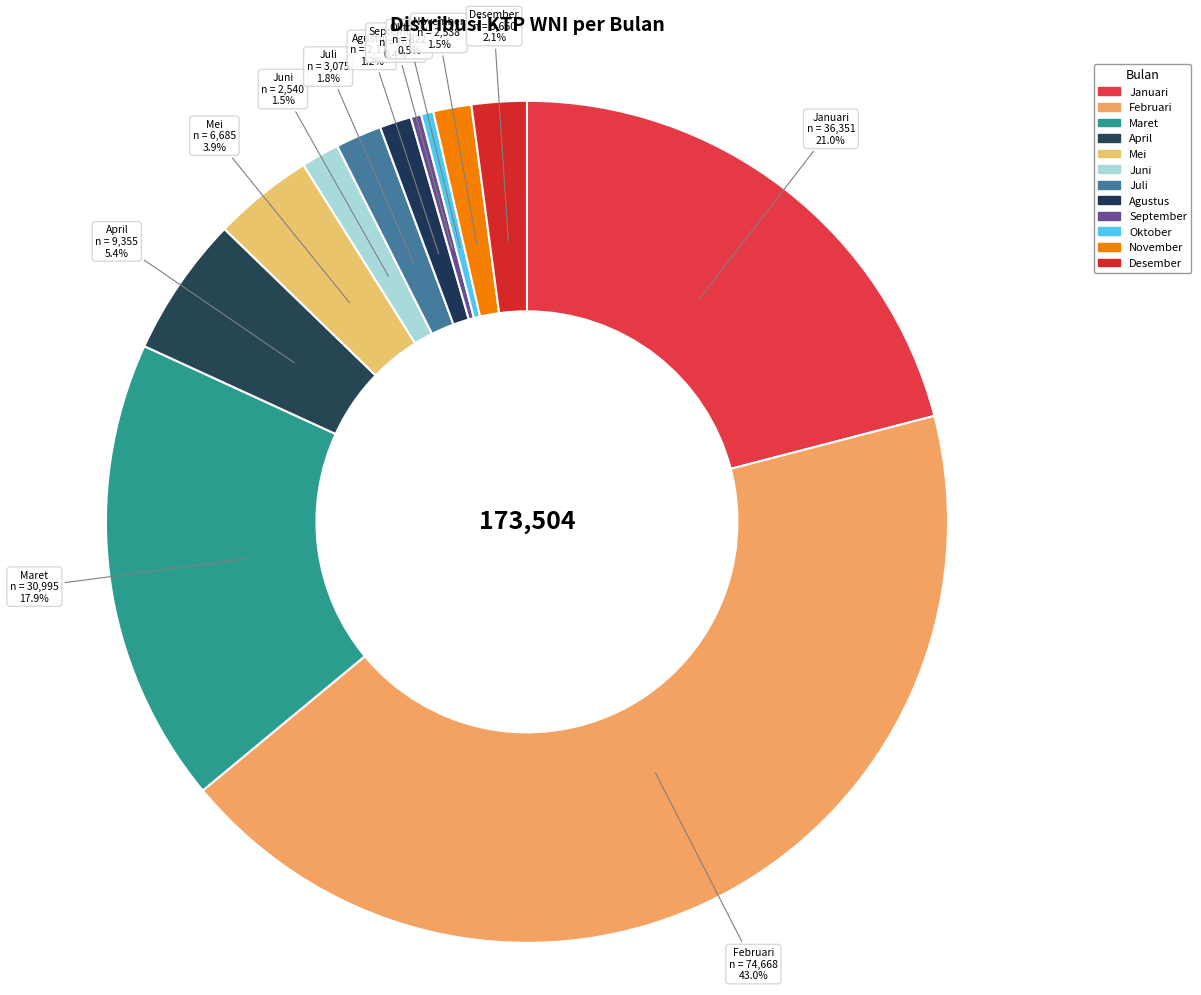

To the nearest percent, what is the average slice percentage?

8%